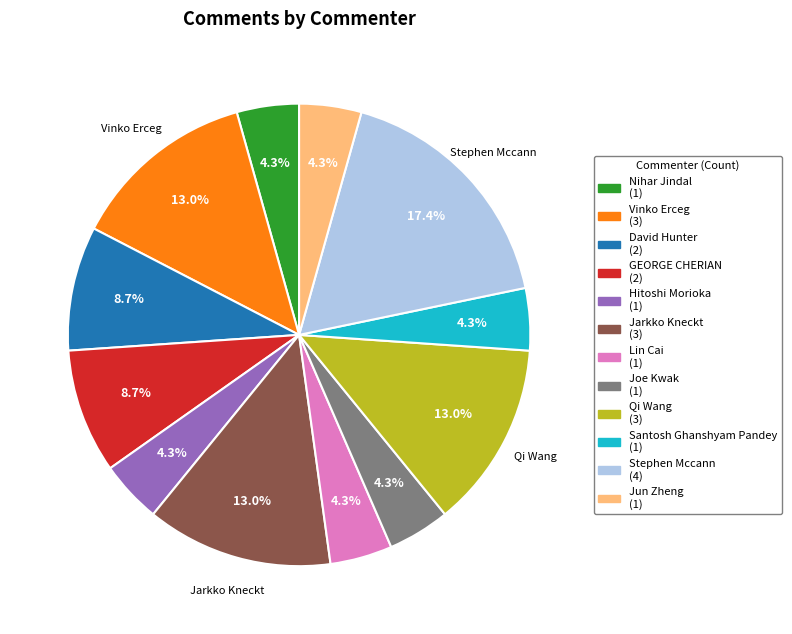

Is there a majority slice in this chart?

No